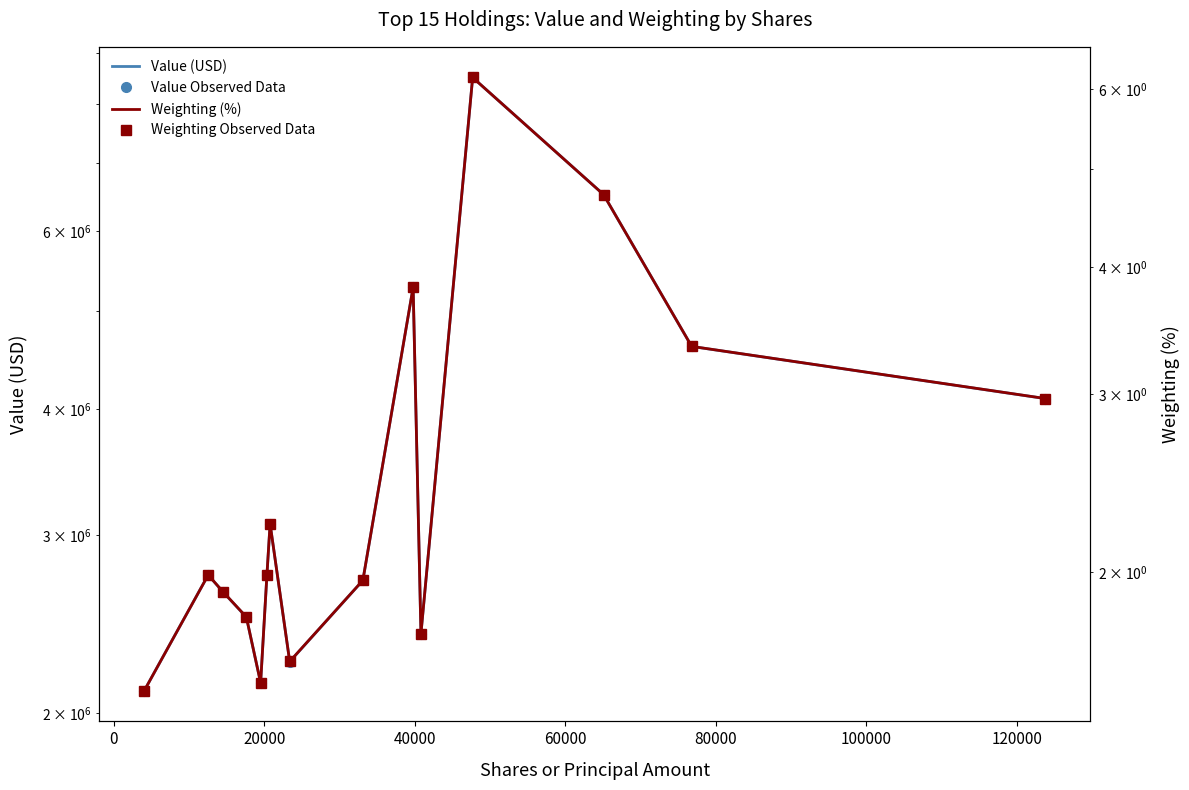

At 60000, list the series in order from largest to smallest.

Value (USD), Value Observed Data, Weighting (%), Weighting Observed Data